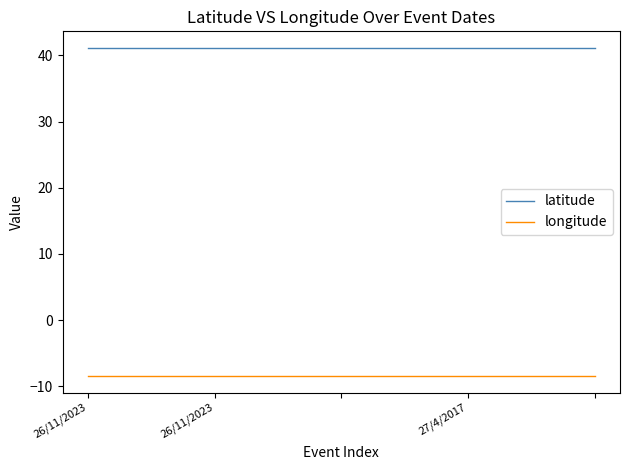

Which series has the largest total across all categories?

latitude